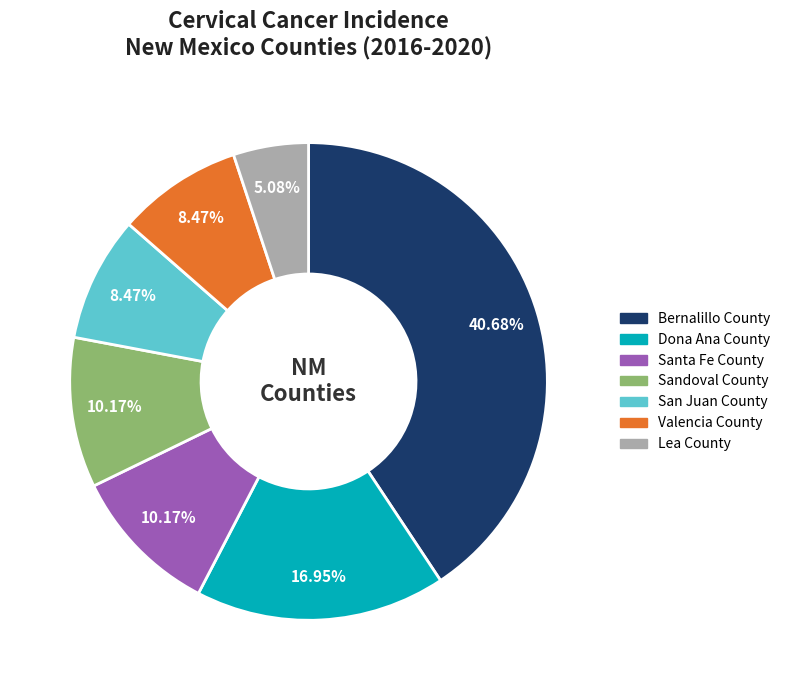

True or false: Valencia County accounts for 8% of the total.

True